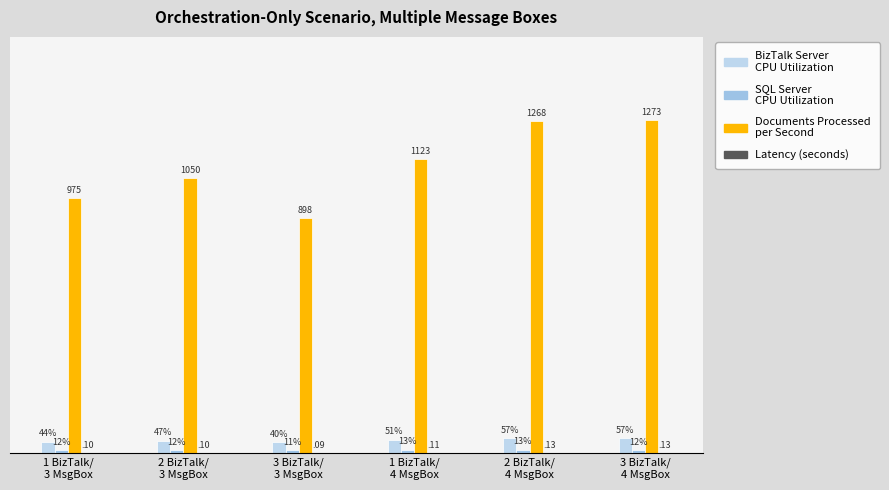

Does the chart contain stacked bars?

No